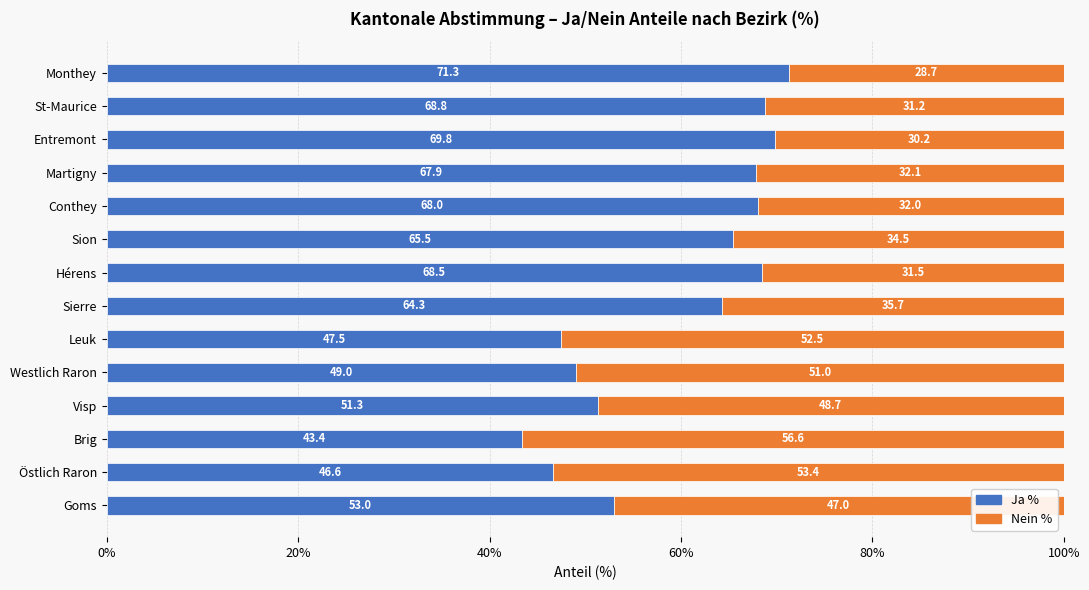

What is the average value of the Ja % series?

59.6